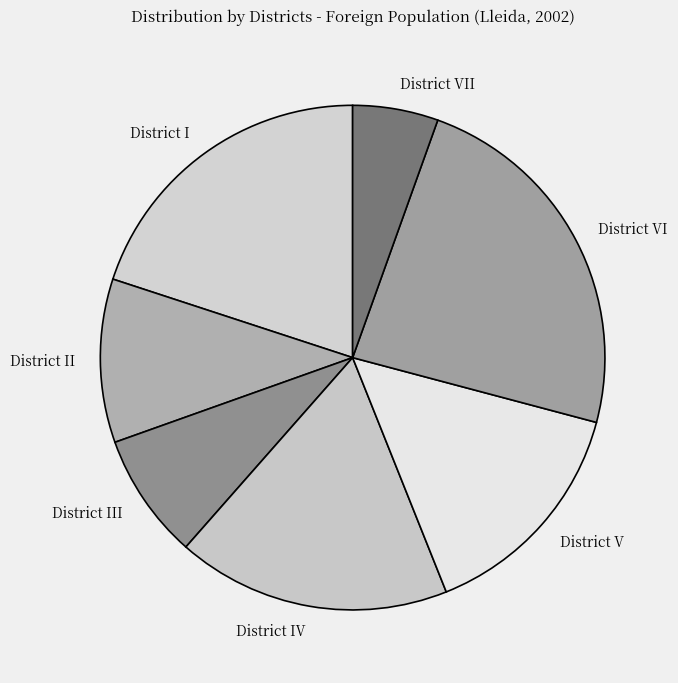

Count the number of slices in the pie.

7